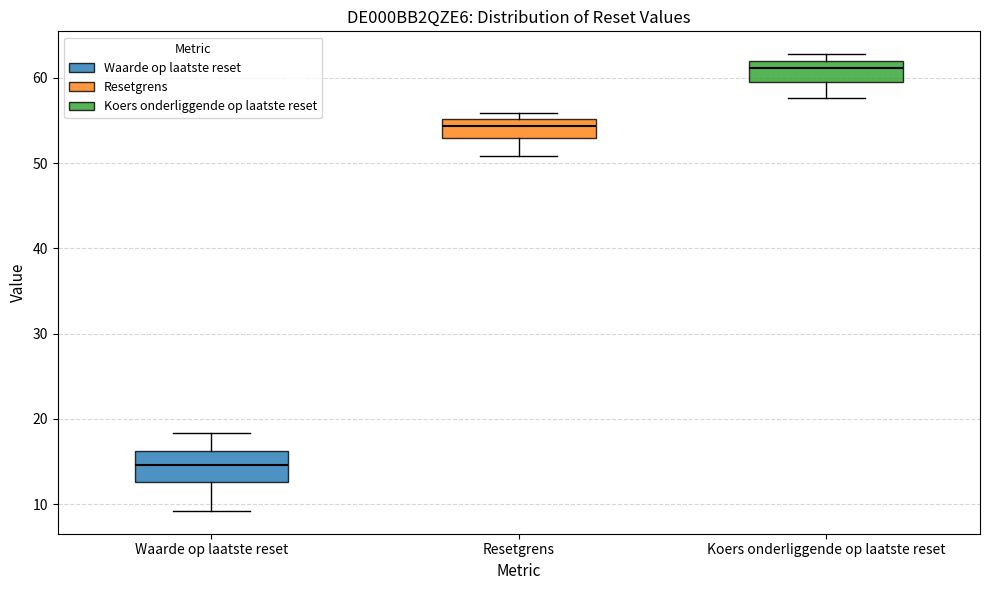

Which box has the highest median line?

Koers onderliggende op laatste reset